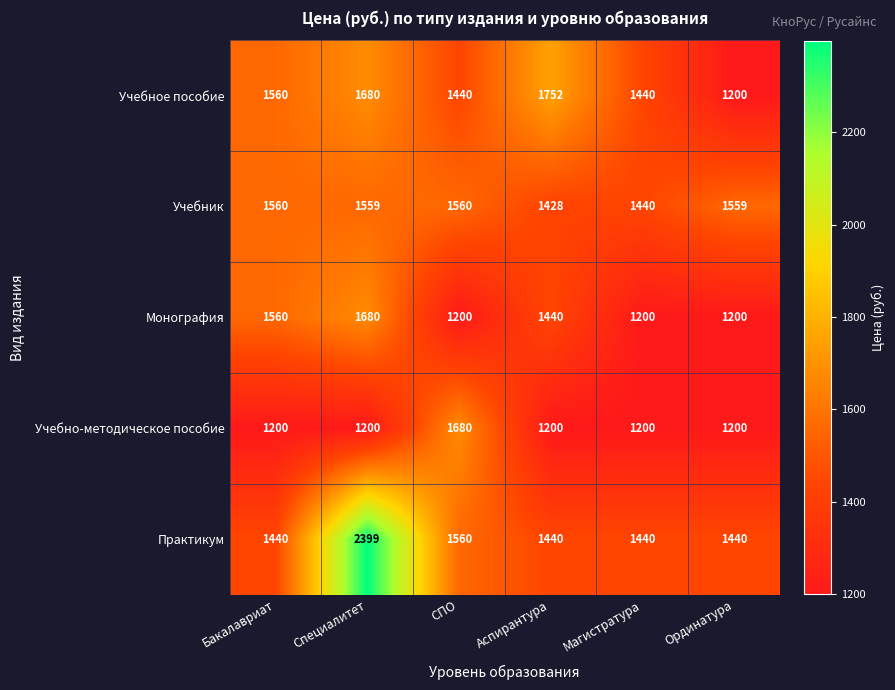

What is the approximate value of Практикум at СПО?

1560